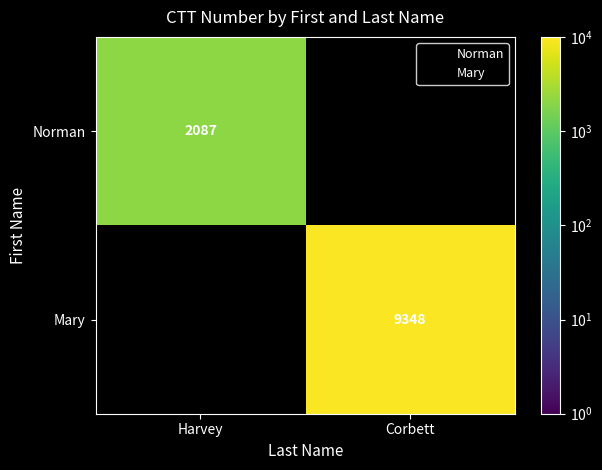

The Mary series shows 3693.9 at Corbett. True or false?

False